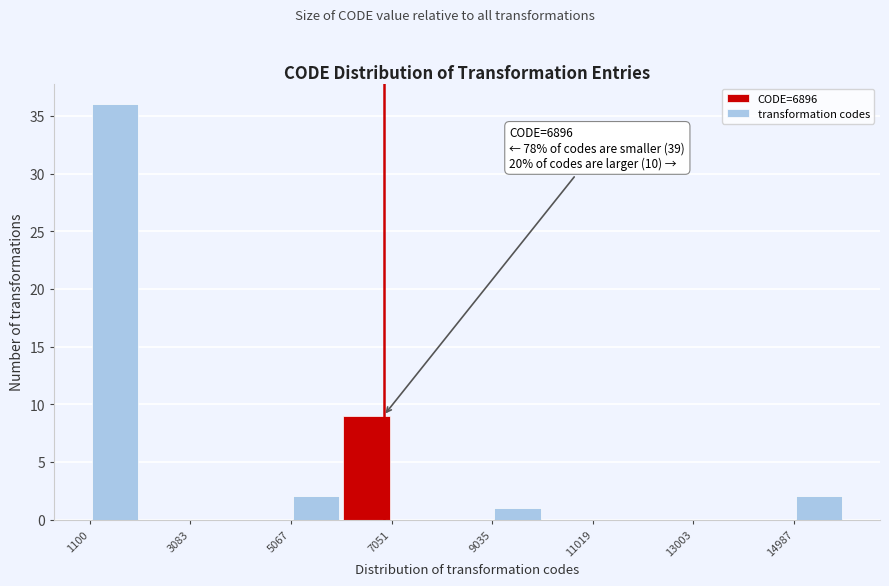

Over which range of the x-axis is the bar tallest?

1200 to 2000